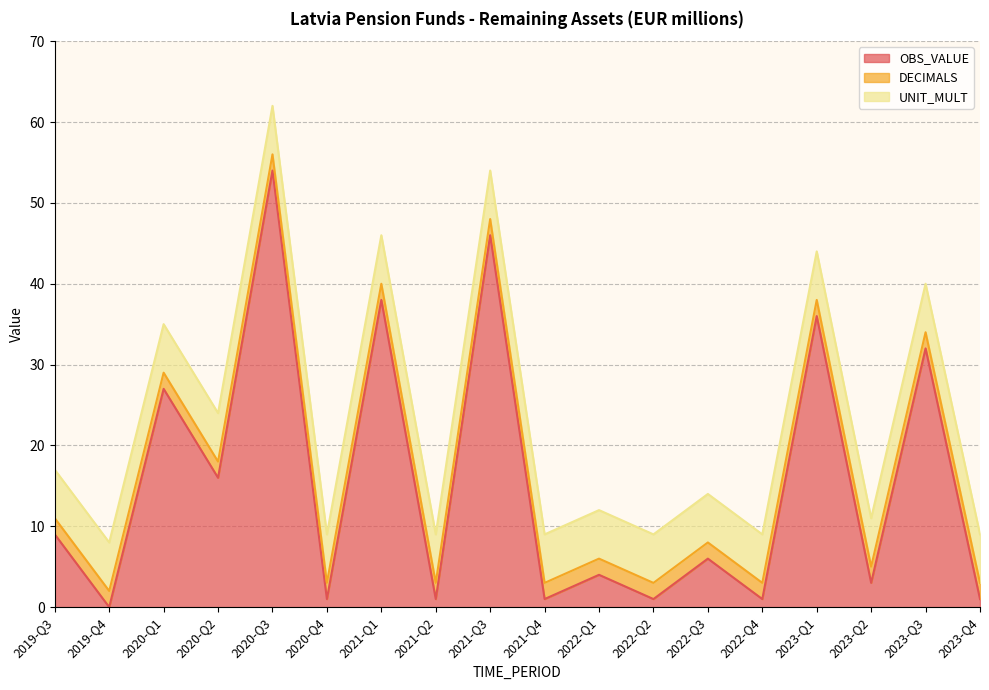

True or false: DECIMALS and OBS_VALUE cross at least once.

True